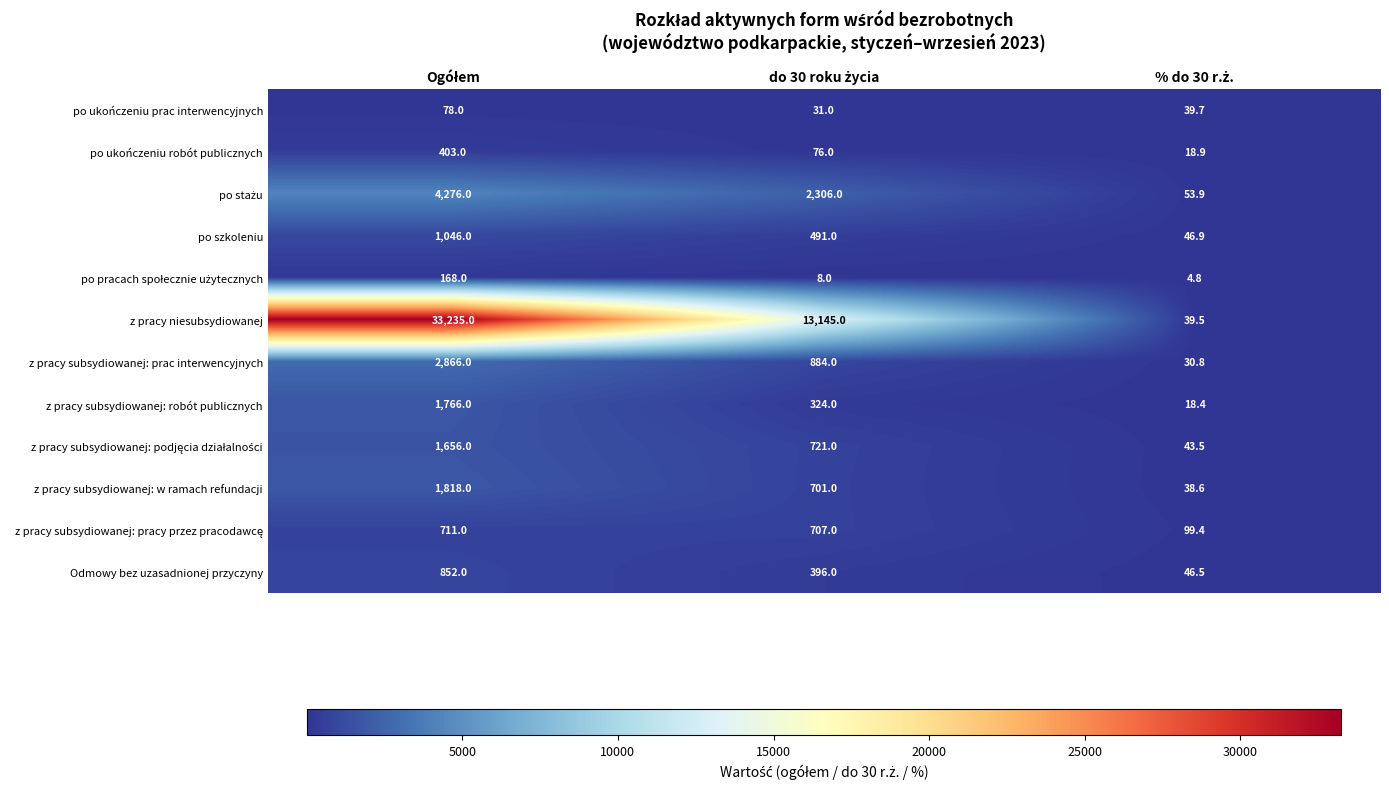

What is the greatest value displayed?

33235.0